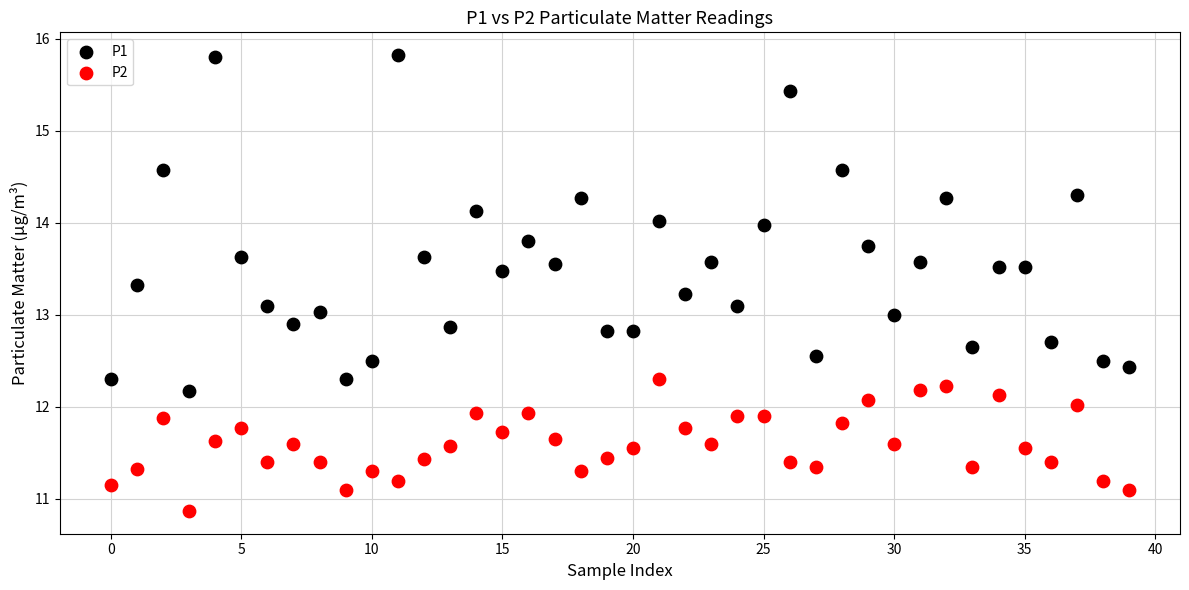

Which series contains the highest Y value?

P1